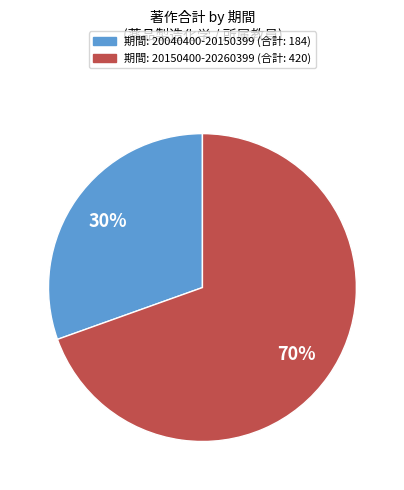

Does any single category account for the majority?

Yes